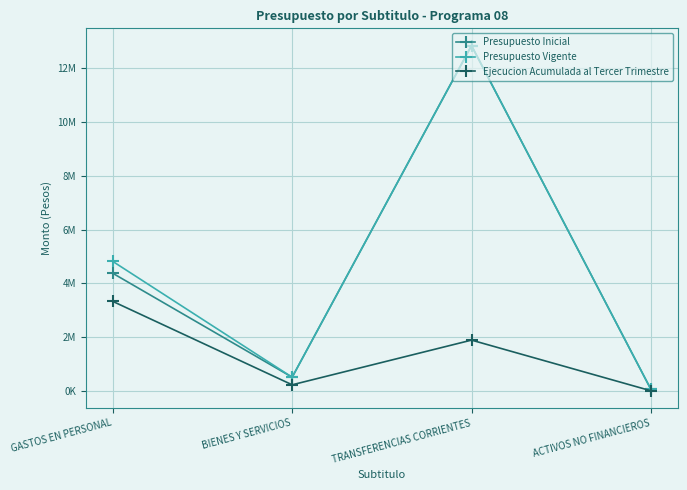

What are all the series names shown in the legend?

Presupuesto Inicial, Presupuesto Vigente, Ejecucion Acumulada al Tercer Trimestre